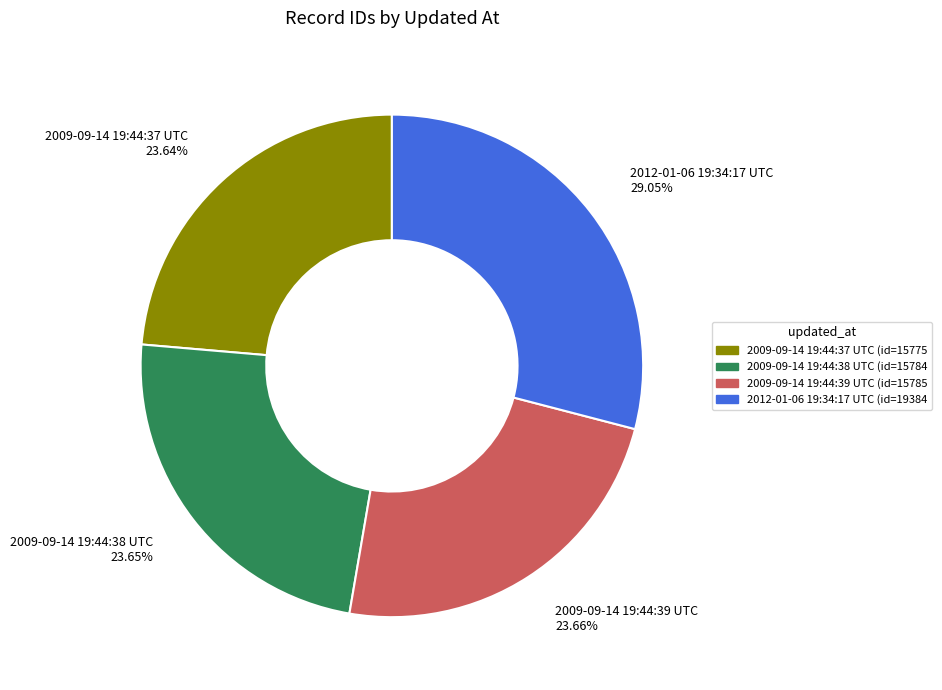

To the nearest percent, what is the combined percentage of 2009-09-14 19:44:38 UTC and 2009-09-14 19:44:39 UTC?

47%